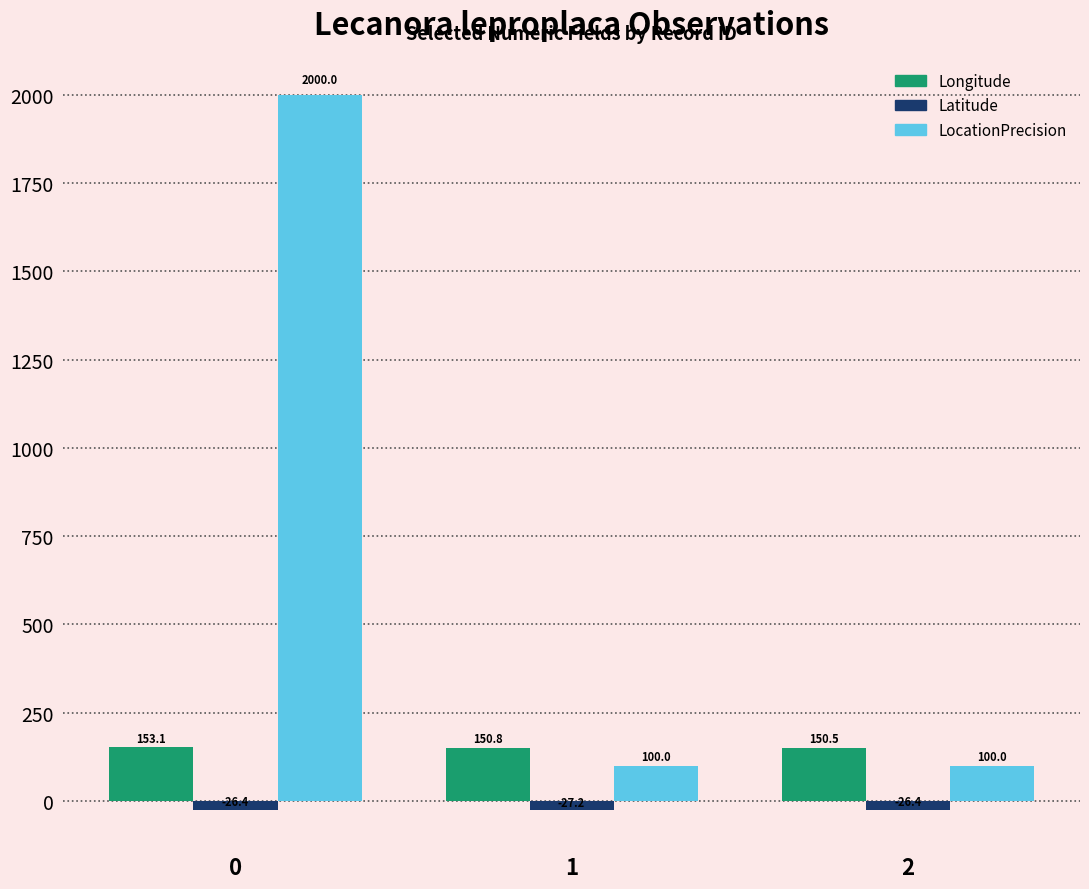

Rank the series at 1 from highest to lowest value.

Longitude, LocationPrecision, Latitude